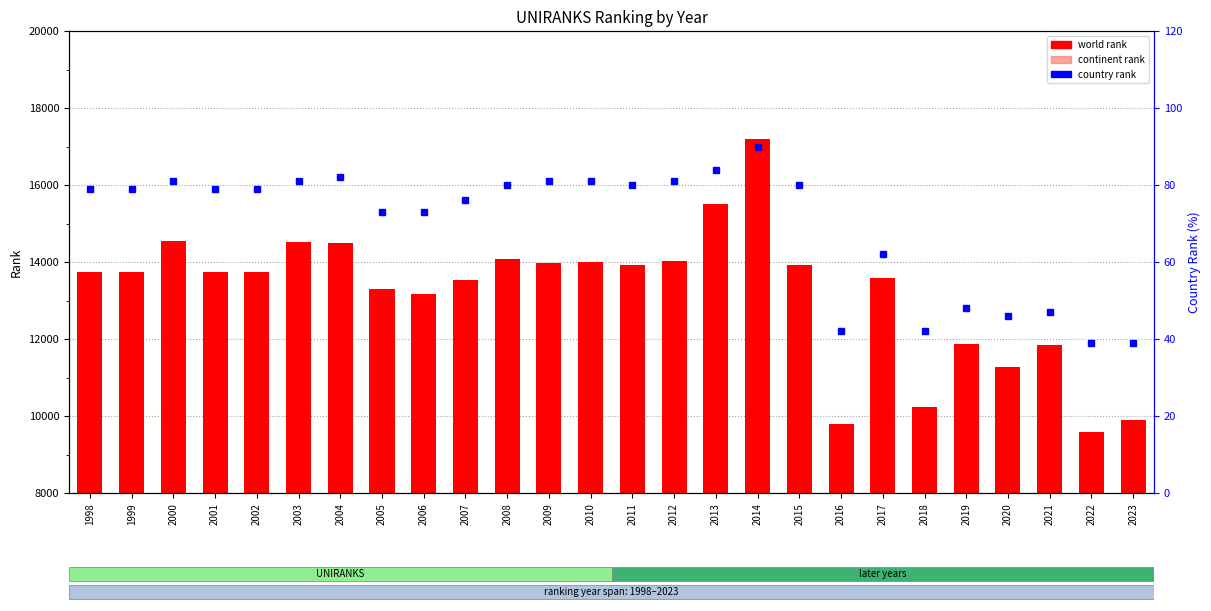

How many values in the continent rank series are below -5154?

11